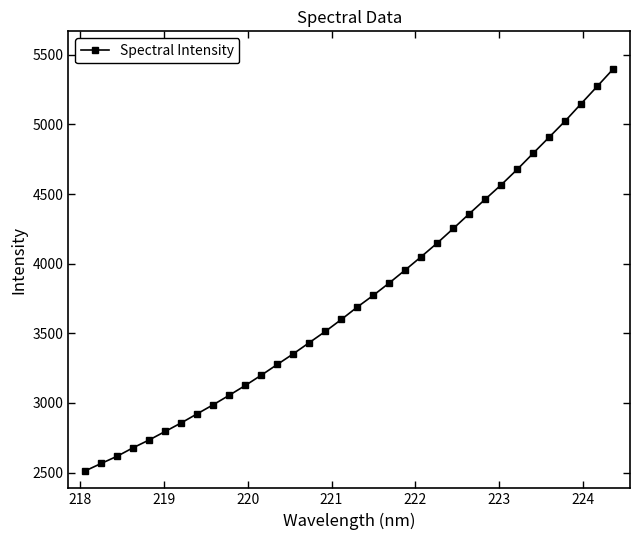

How many lines are shown in the chart?

1